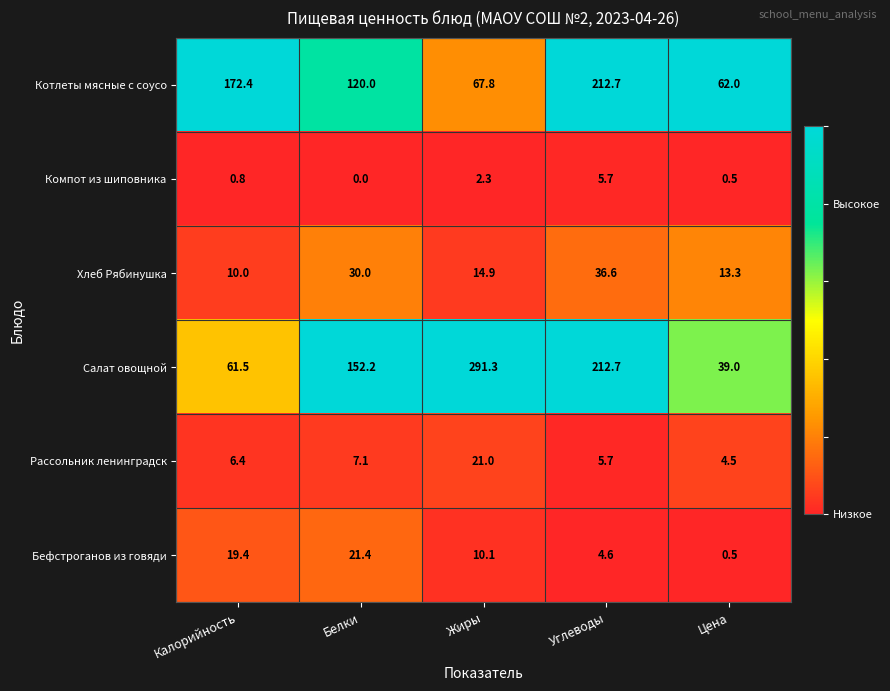

Count the number of categories in the chart.

5